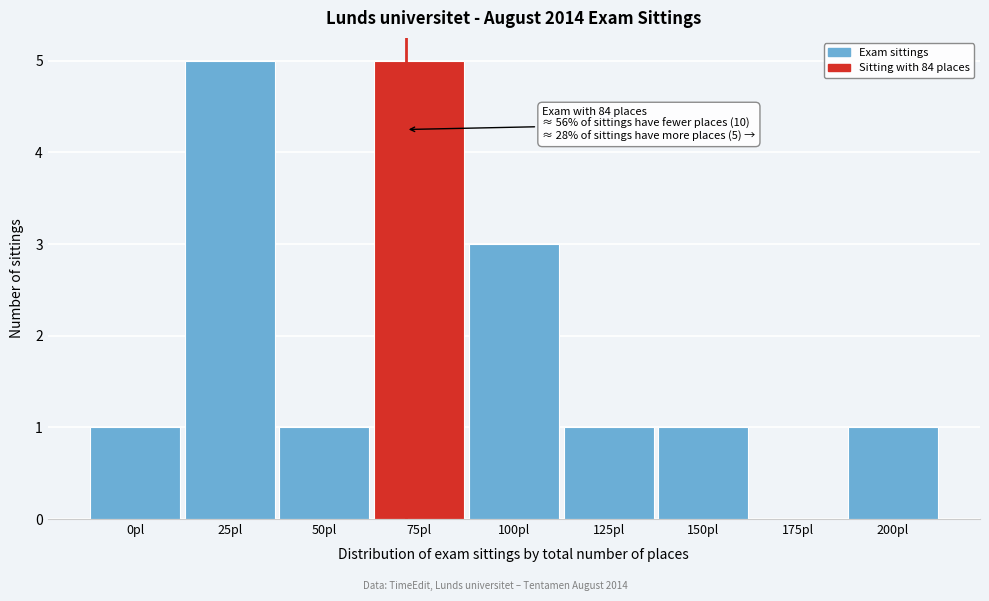

Reading left to right, extract all data points from this chart.

0pl=1	25pl=5	50pl=1	75pl=5	100pl=3	125pl=1	150pl=1	175pl=0	200pl=1